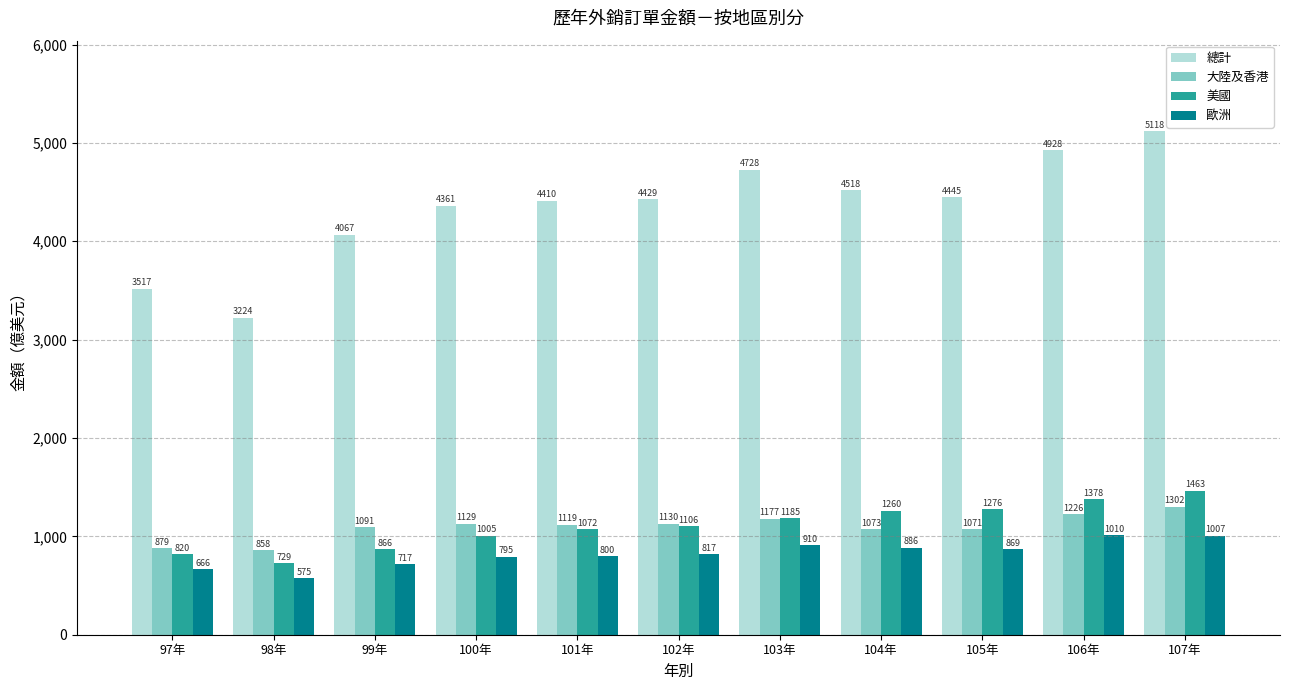

How many data points does each series have?

11